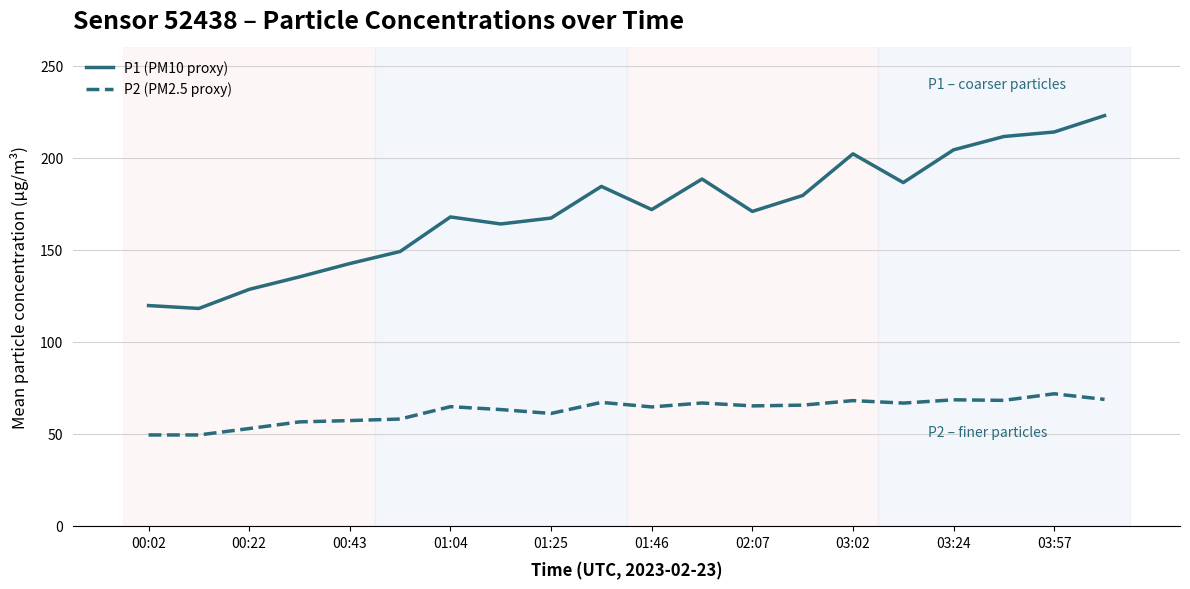

Which series has the largest total across all categories?

P1 (PM10 proxy)